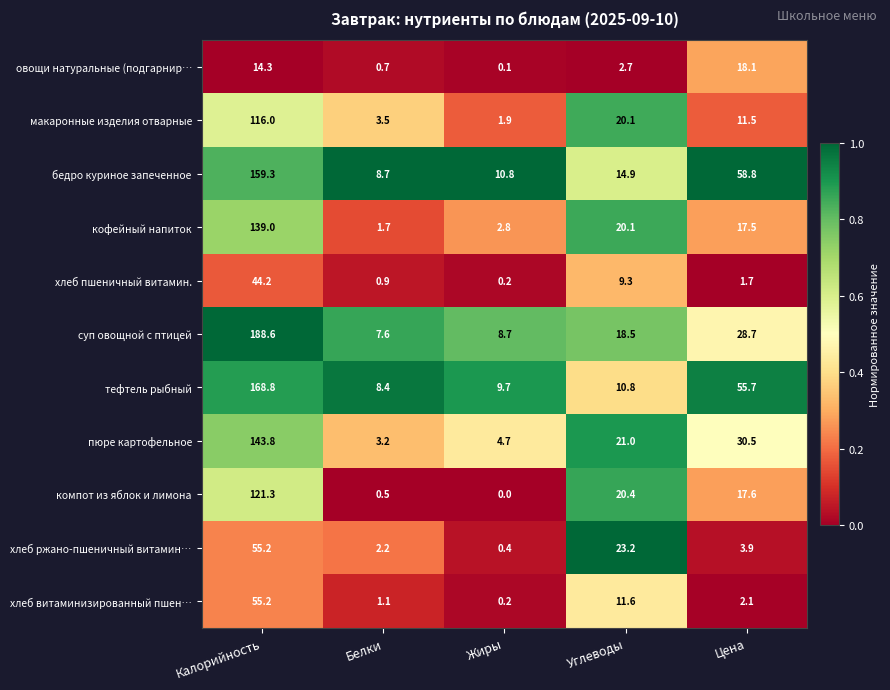

At which category is the sum across all series the highest?

Калорийность